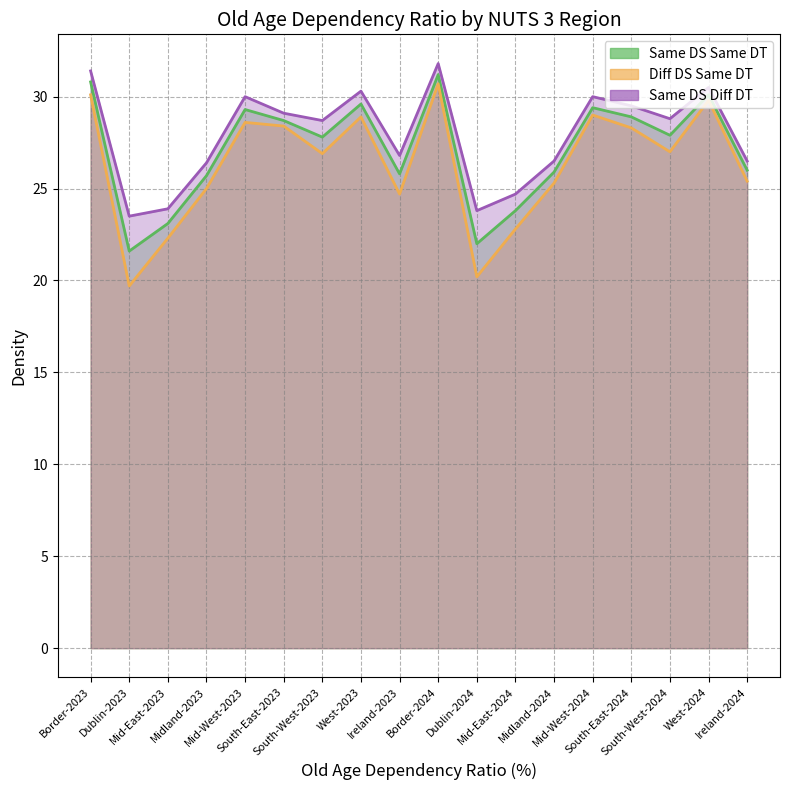

What is the minimum value shown in the chart?

19.7